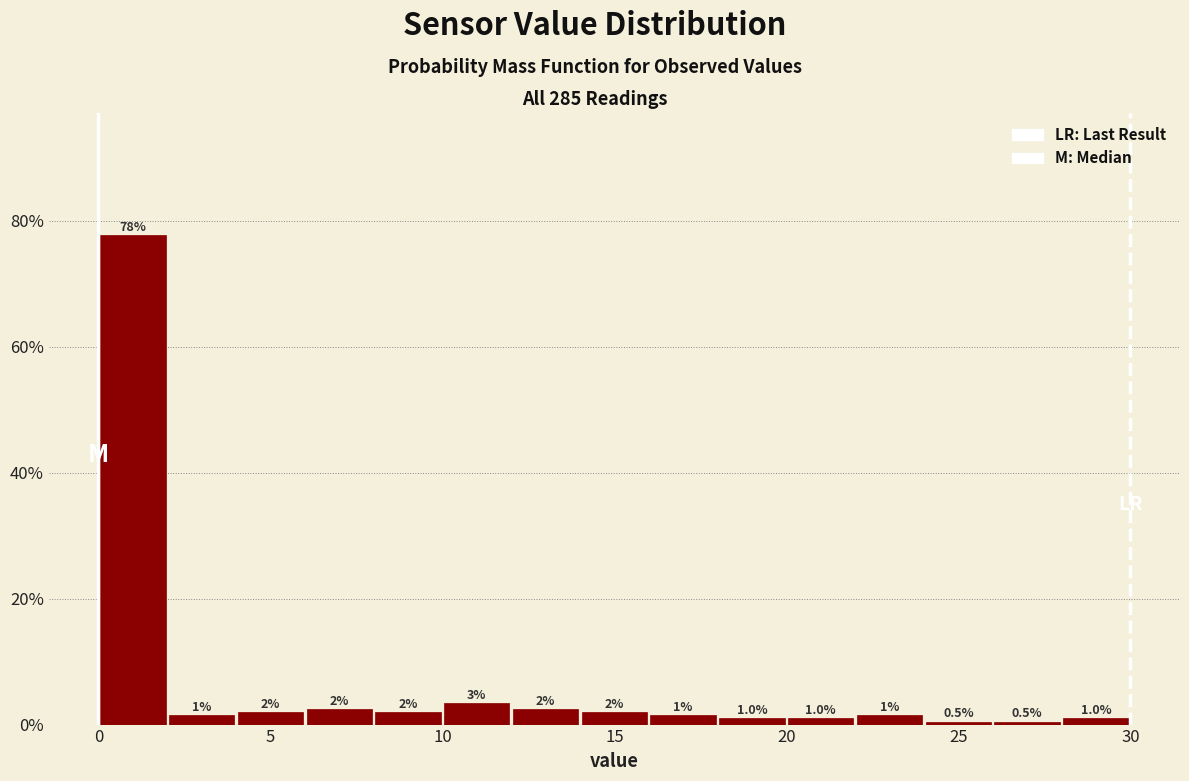

Over which range of the x-axis is the bar tallest?

0 to 2